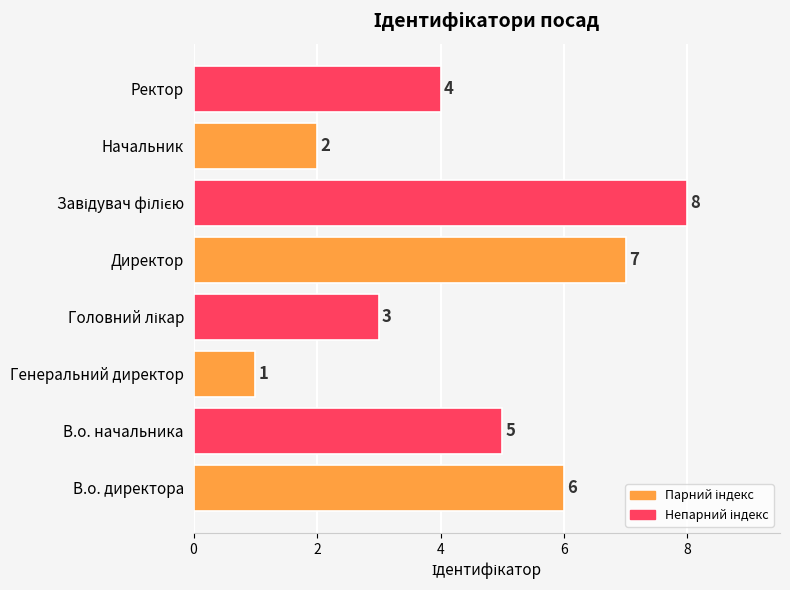

Reading bottom to top, what are all the values shown in this chart?

6	5	1	3	7	8	2	4